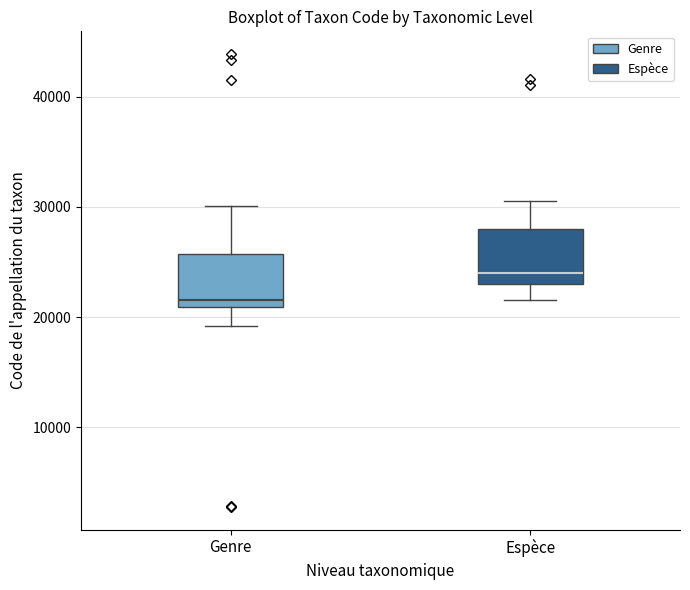

Reading left to right, read every box against the y-axis: the position of its median line, the range the box covers, and the ends of its whiskers. The values are not printed on the chart, so give them approximately, as read against the axis.

Genre: median 22000, box 21000 to 26000, whiskers 19000 to 30000
Espèce: median 24000, box 23000 to 28000, whiskers 22000 to 31000